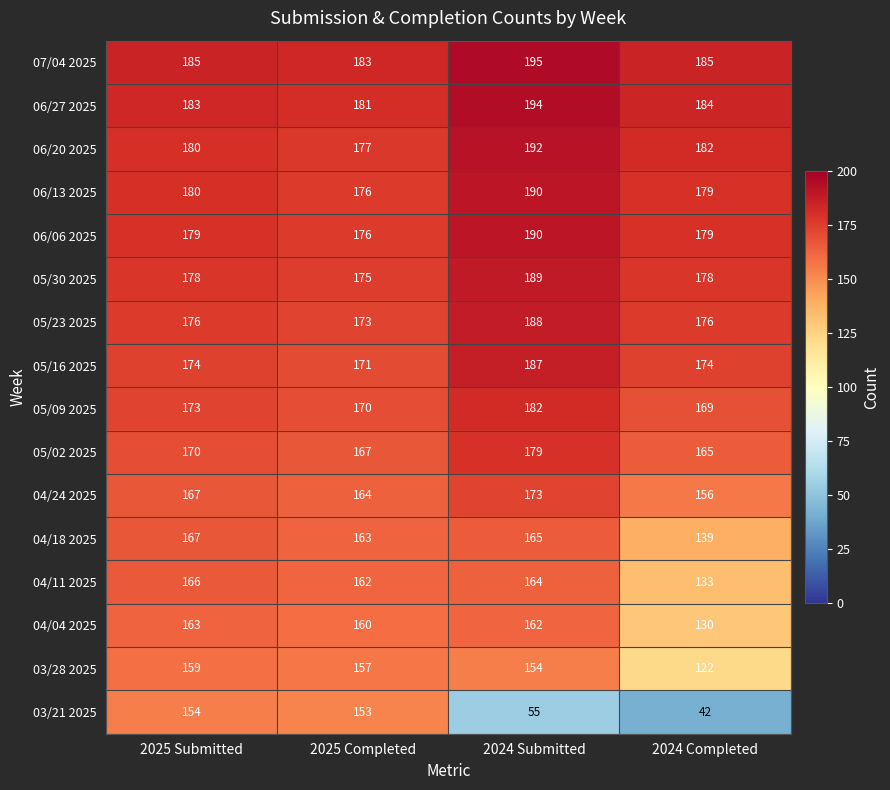

What is the sum of the 04/11 2025 values at 2024 Submitted and 2025 Submitted?

330